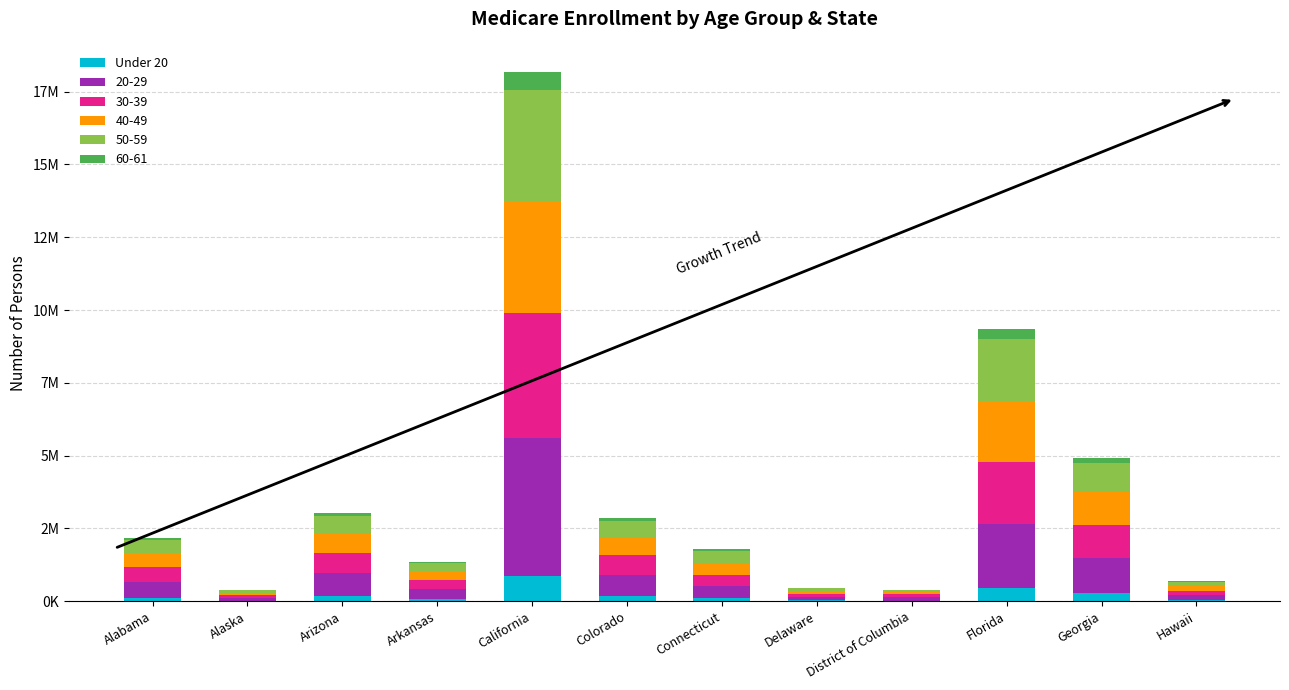

Are the bars grouped side by side (vs. stacked)?

No